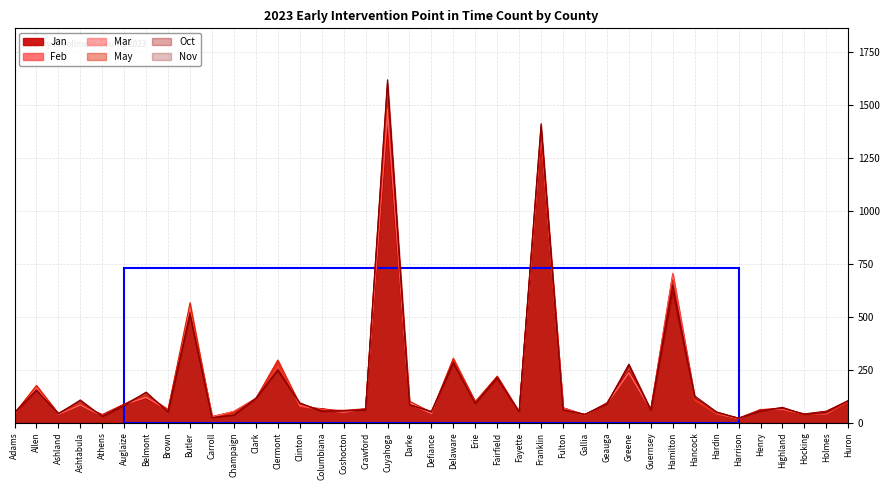

Between which two adjacent categories do Oct and Jan first intersect?

Adams and Allen